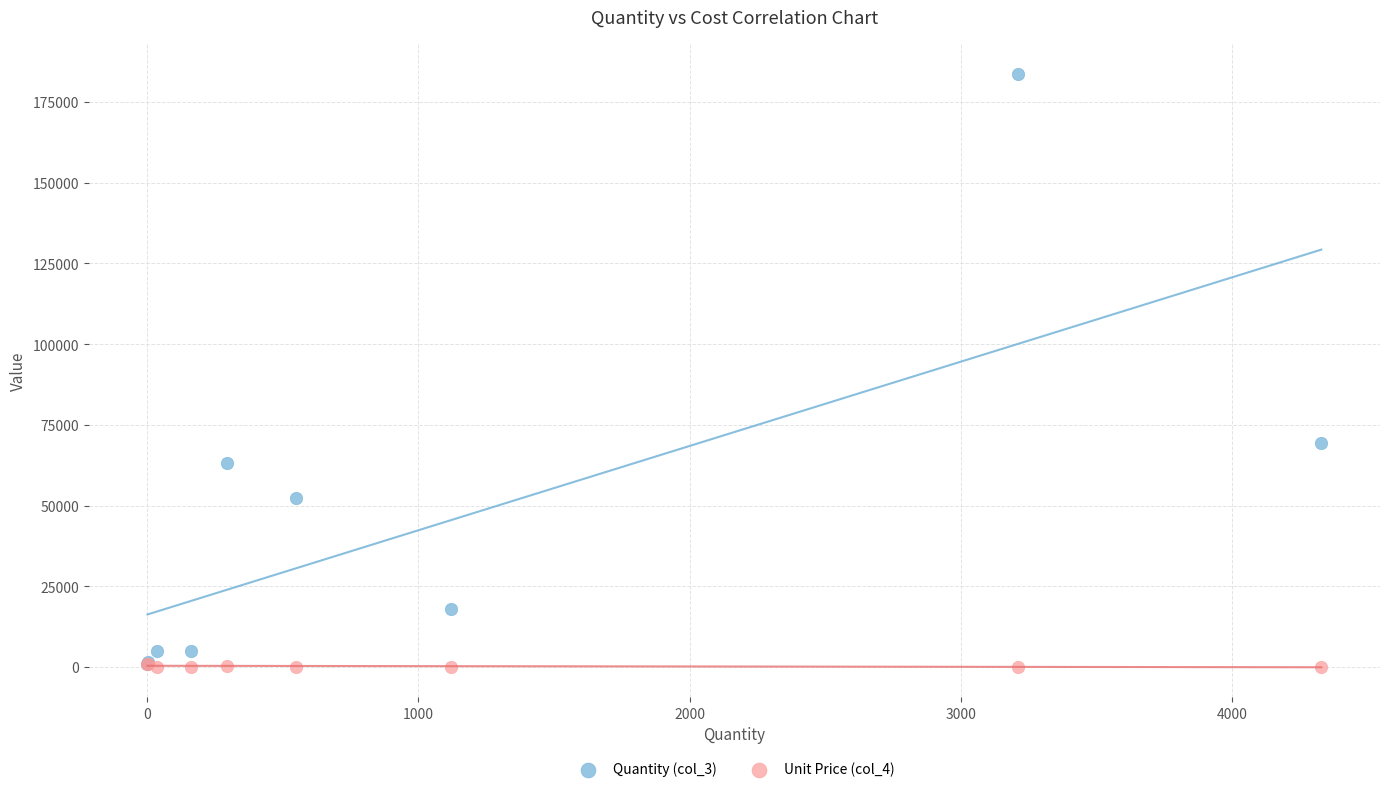

What are all the series names shown in the legend?

Quantity (col_3), Unit Price (col_4)